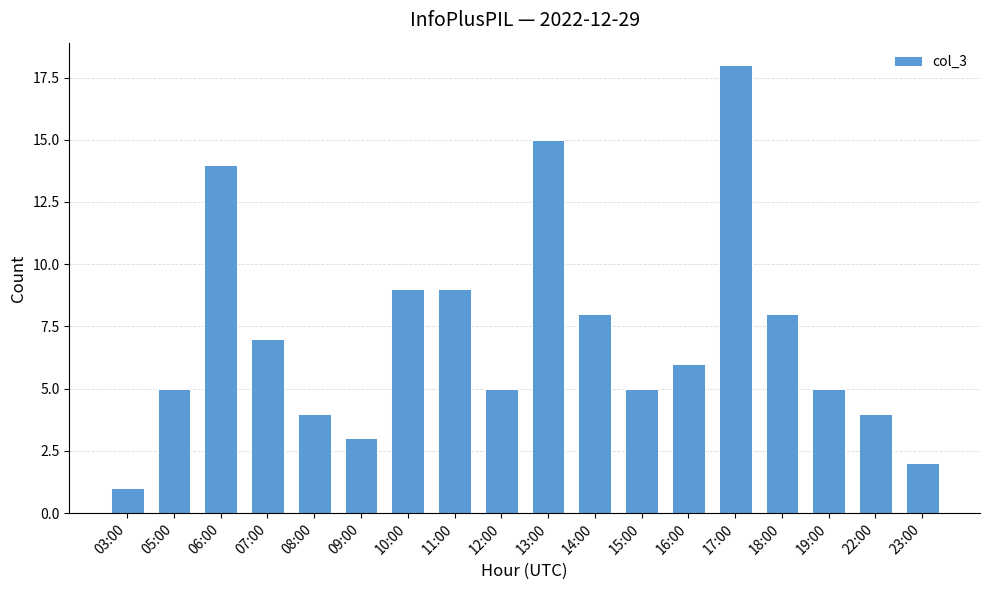

What is the smallest value displayed?

1